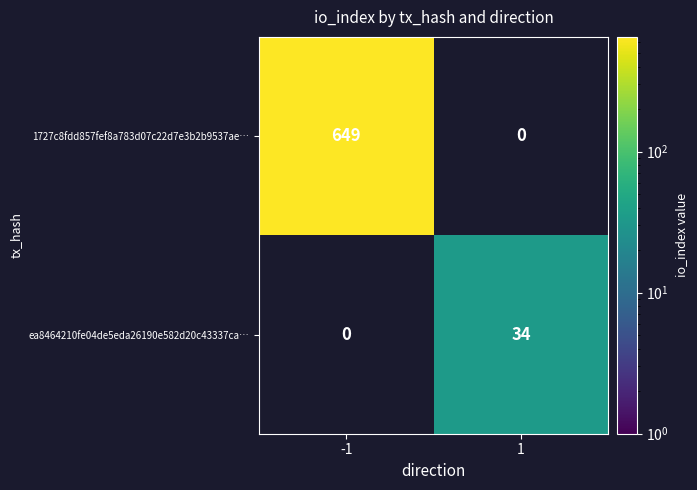

What is the smallest value displayed?

34.0